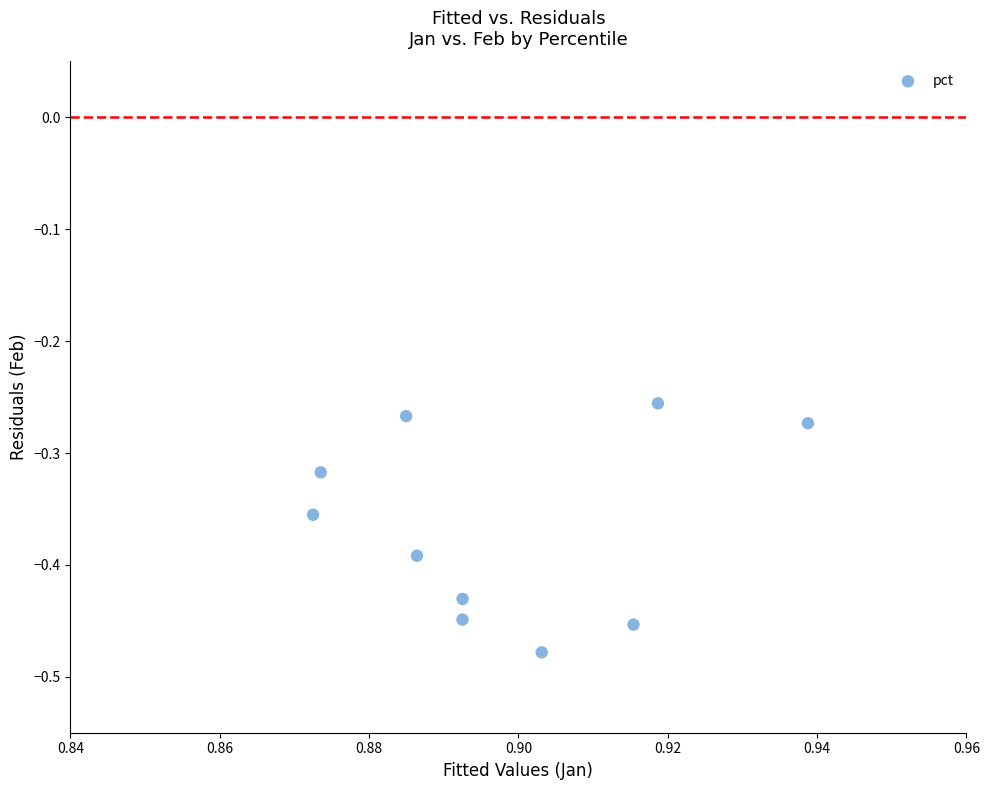

What is the average X value?

0.9